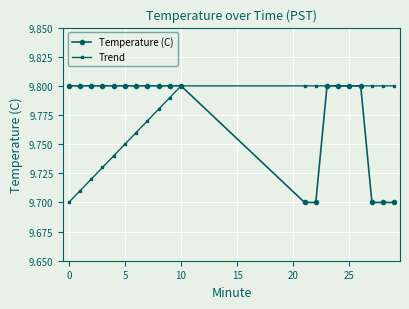

How many Temperature (C) values are between 9 and 10?

20